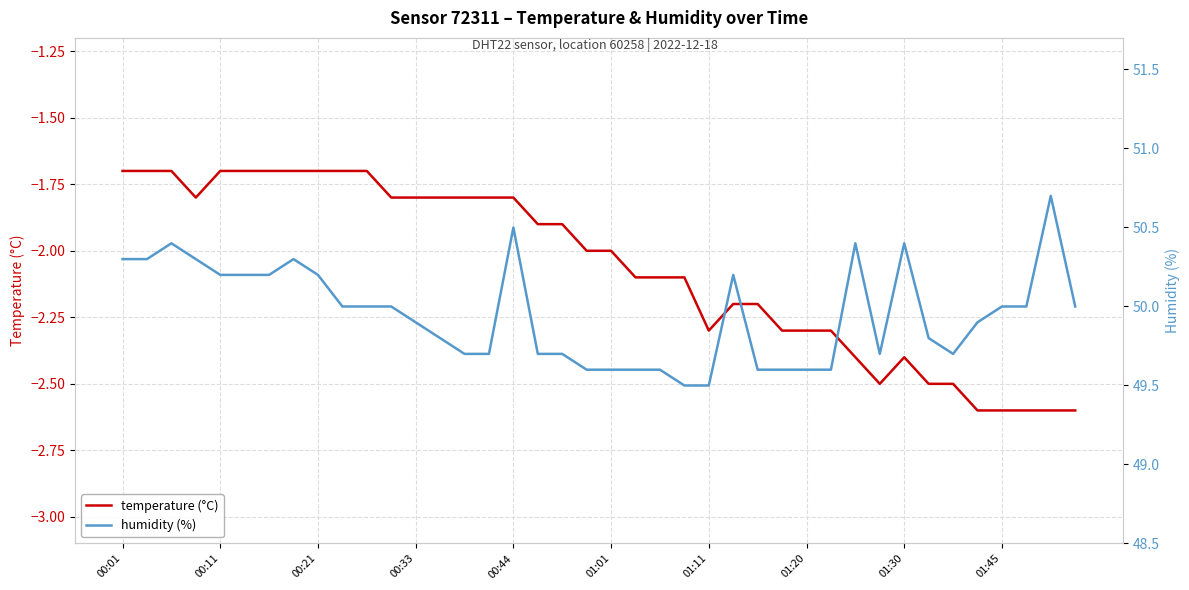

What is the minimum value for temperature (°C)?

-2.6